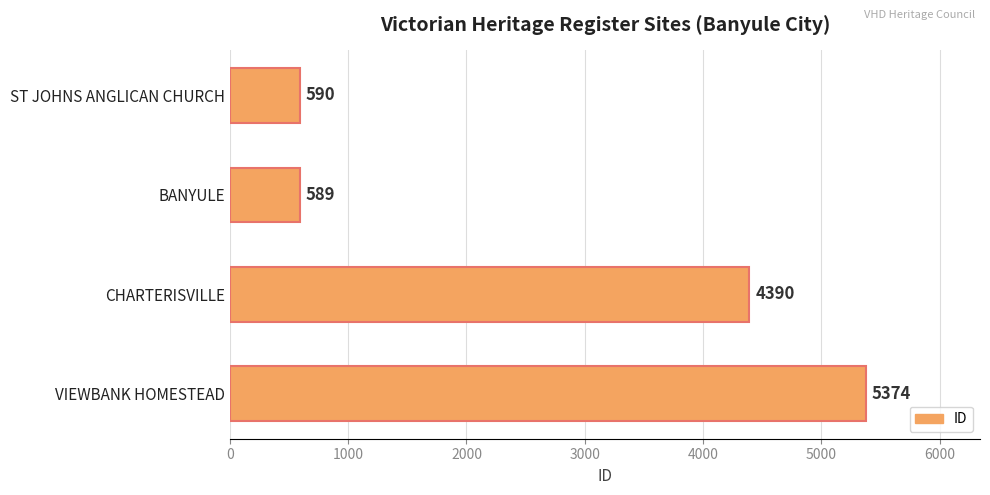

What is the ratio of the value at VIEWBANK HOMESTEAD to the value at ST JOHNS ANGLICAN CHURCH?

9.1